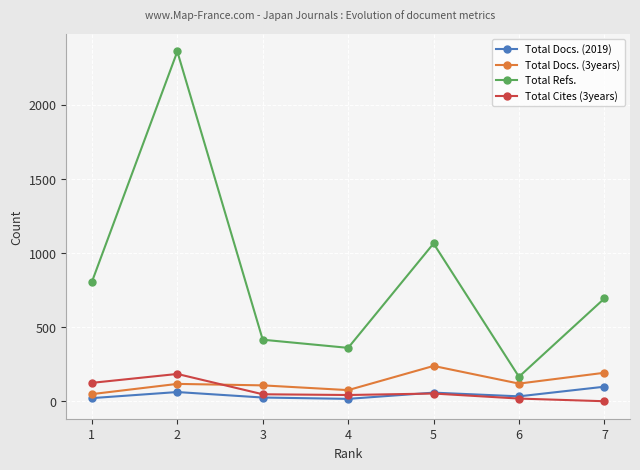

At 1, list the series in order from smallest to largest.

Total Docs. (2019), Total Docs. (3years), Total Cites (3years), Total Refs.